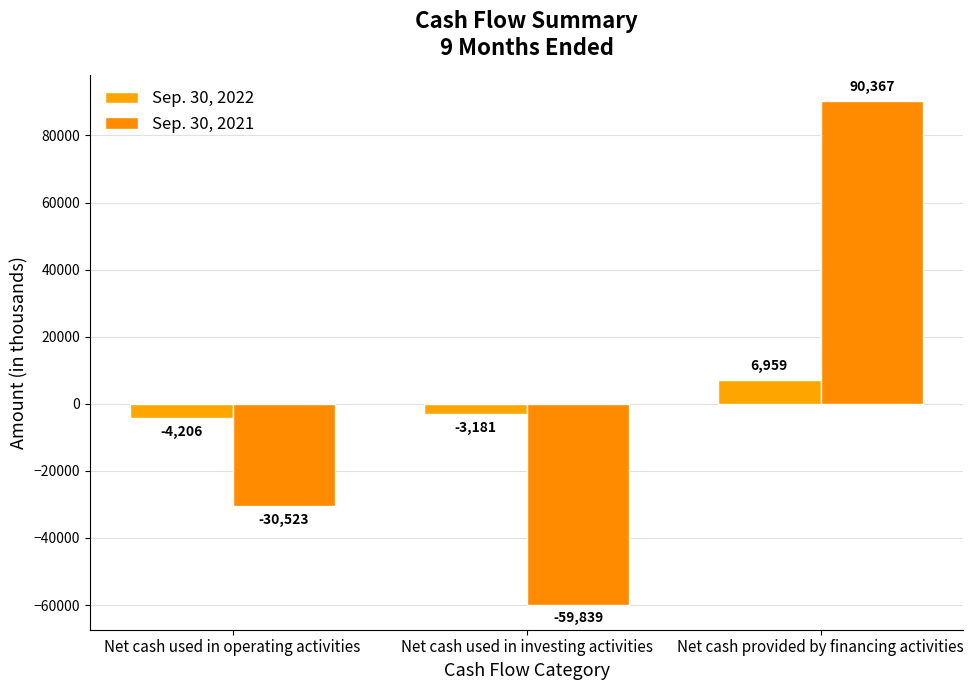

How many bars are there in each group?

2